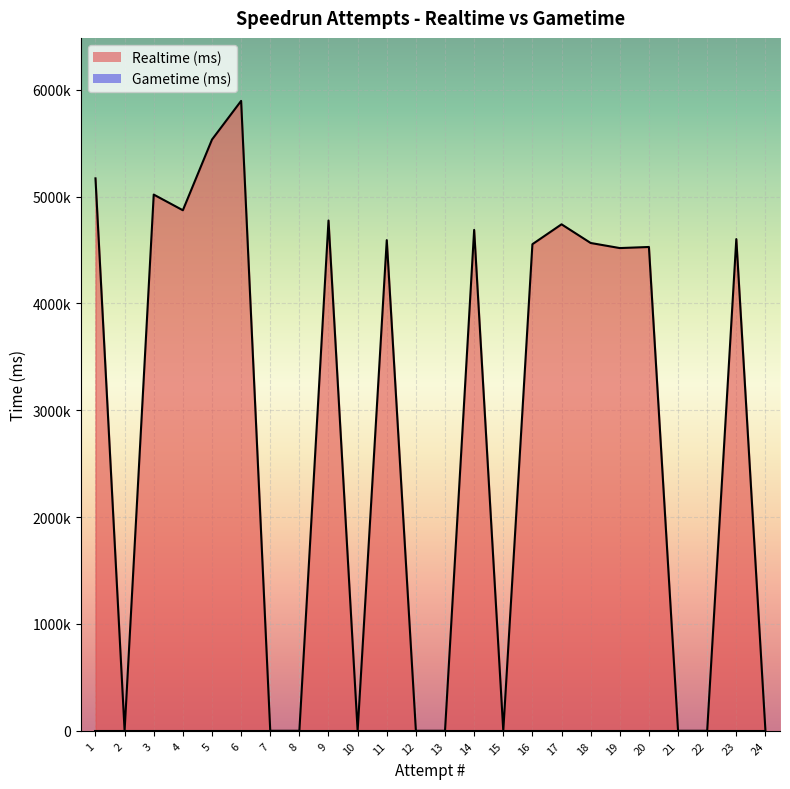

Rank the series by their maximum value, from lowest to highest.

Gametime (ms), Realtime (ms)